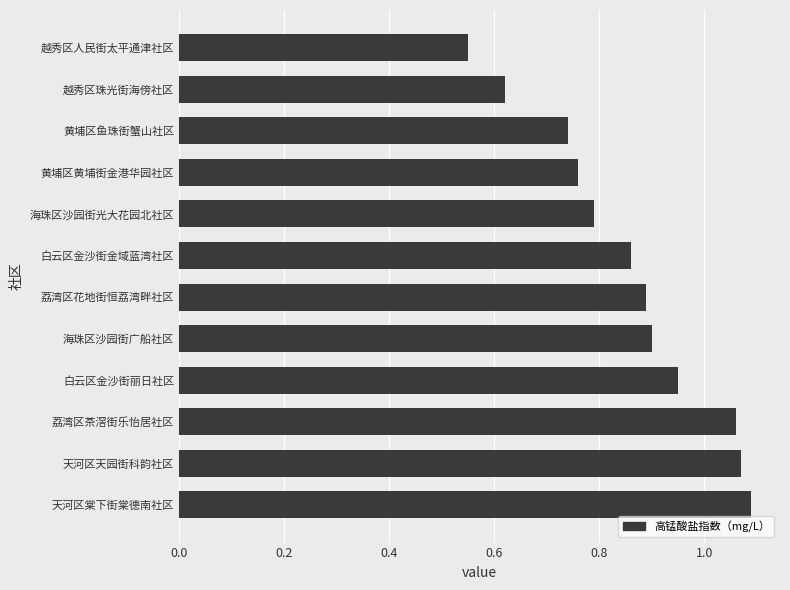

Rank the categories by value from lowest to highest.

越秀区人民街太平通津社区, 越秀区珠光街海傍社区, 黄埔区鱼珠街蟹山社区, 黄埔区黄埔街金港华园社区, 海珠区沙园街光大花园北社区, 白云区金沙街金域蓝湾社区, 荔湾区花地街恒荔湾畔社区, 海珠区沙园街广船社区, 白云区金沙街丽日社区, 荔湾区茶滘街乐怡居社区, 天河区天园街科韵社区, 天河区棠下街棠德南社区